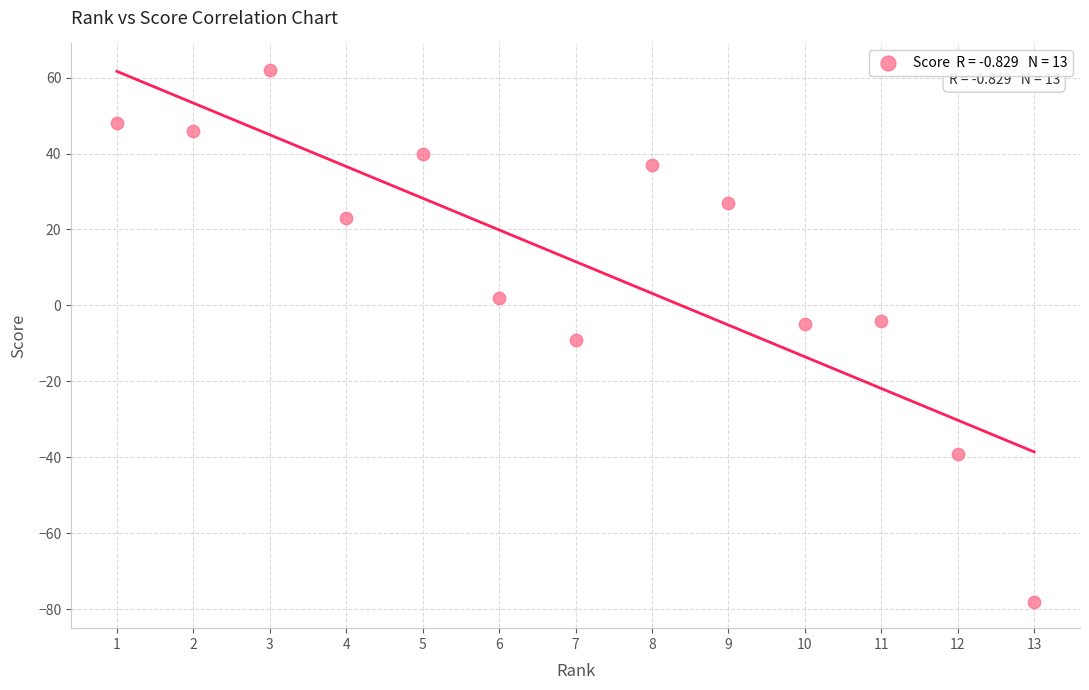

What is the range of X values (max minus min)?

12